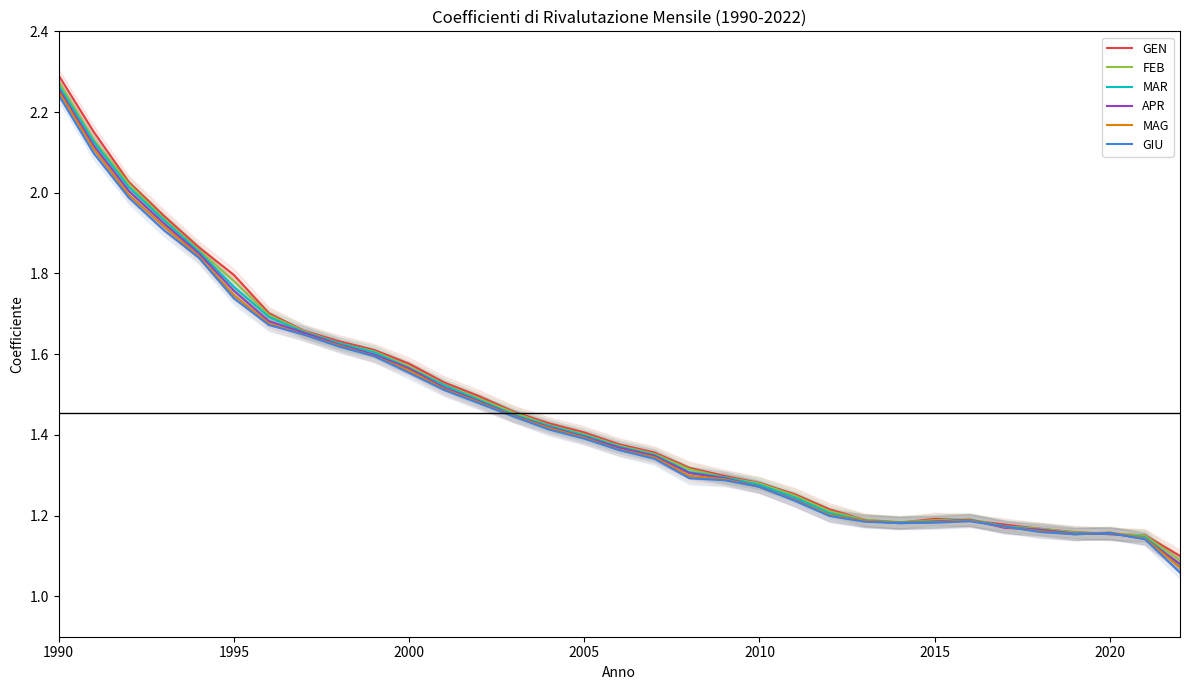

Count the number of categories in the chart.

33